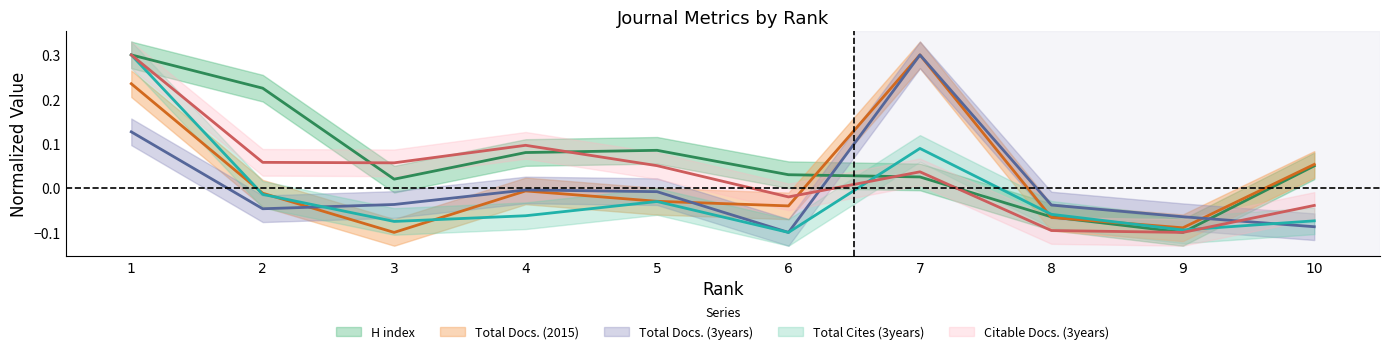

Is the value of Total Cites (3years) at 6 greater than the value of Citable Docs. (3years) at 3?

No